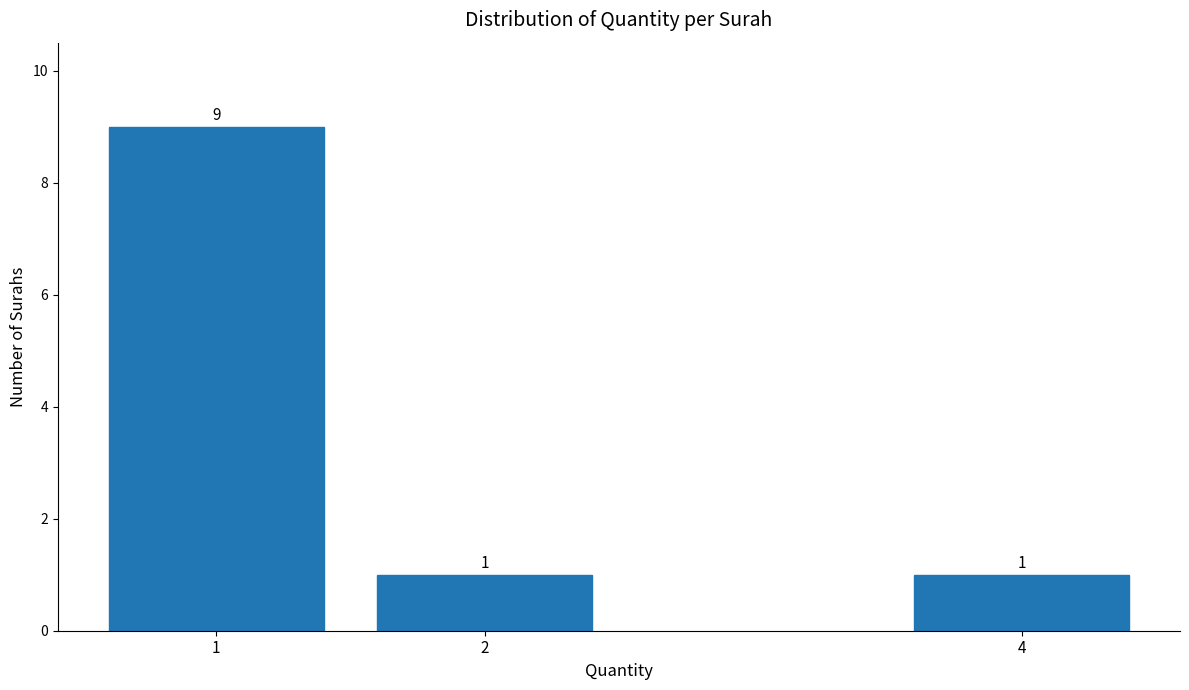

Reading left to right, list all the values displayed in this chart.

9	1	1